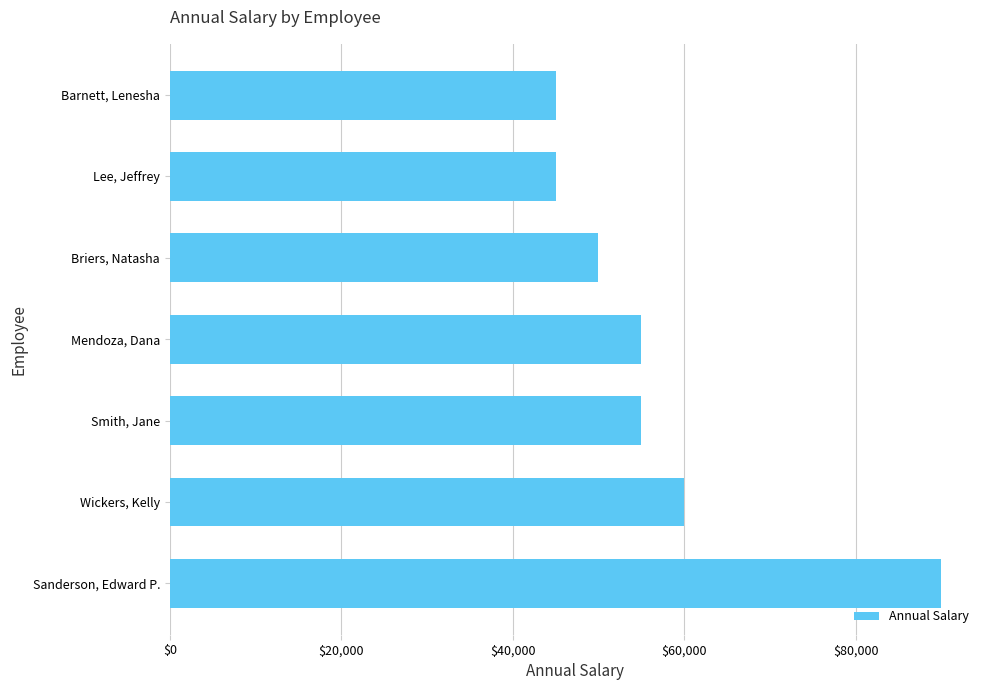

Which has a higher value, Sanderson, Edward P. or Mendoza, Dana?

Sanderson, Edward P.